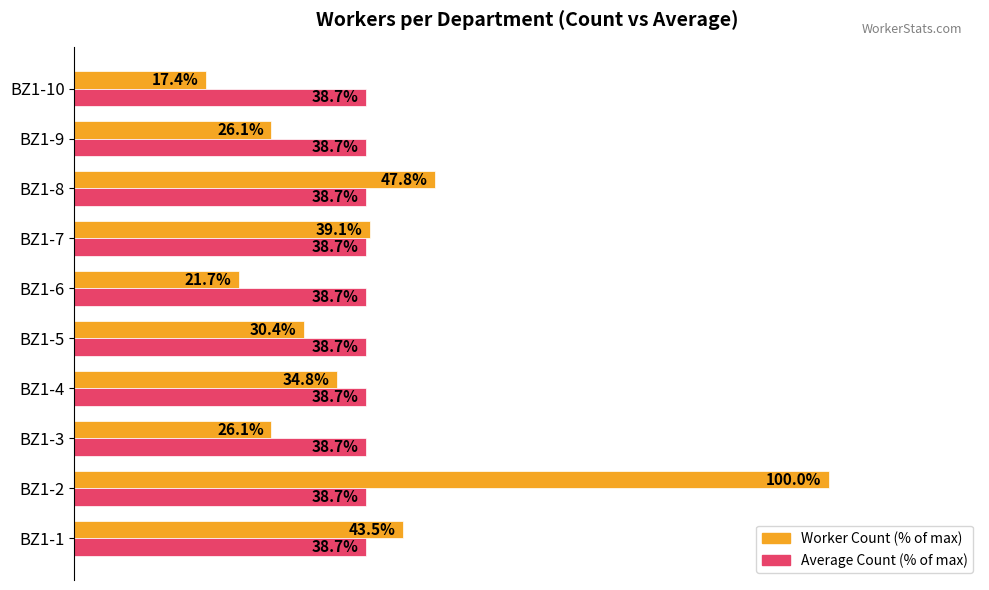

At which category is the sum across all series the highest?

BZ1-2